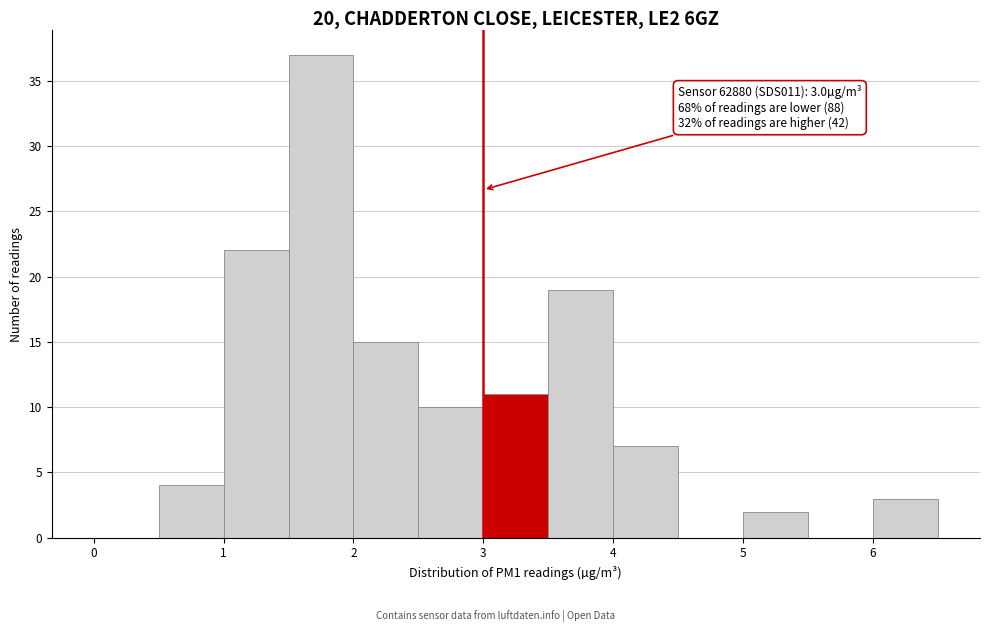

Over which range of the x-axis is the bar tallest?

1.5 to 2.0